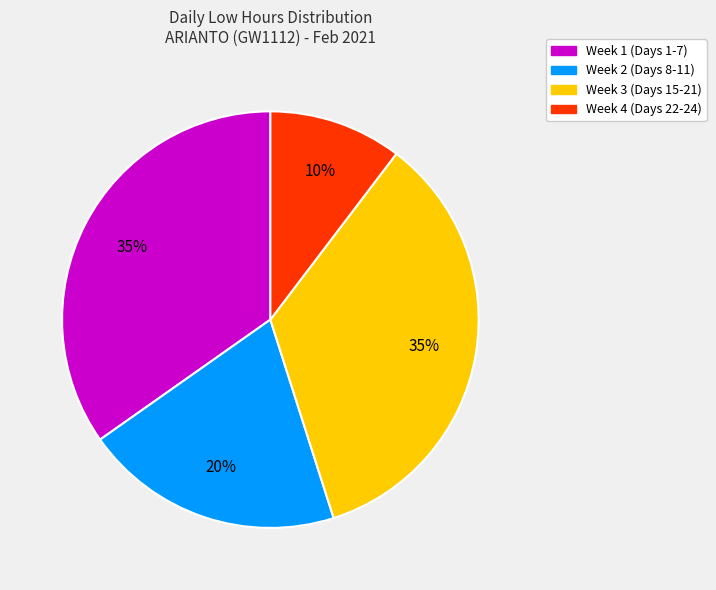

How many segments does this pie chart have?

4